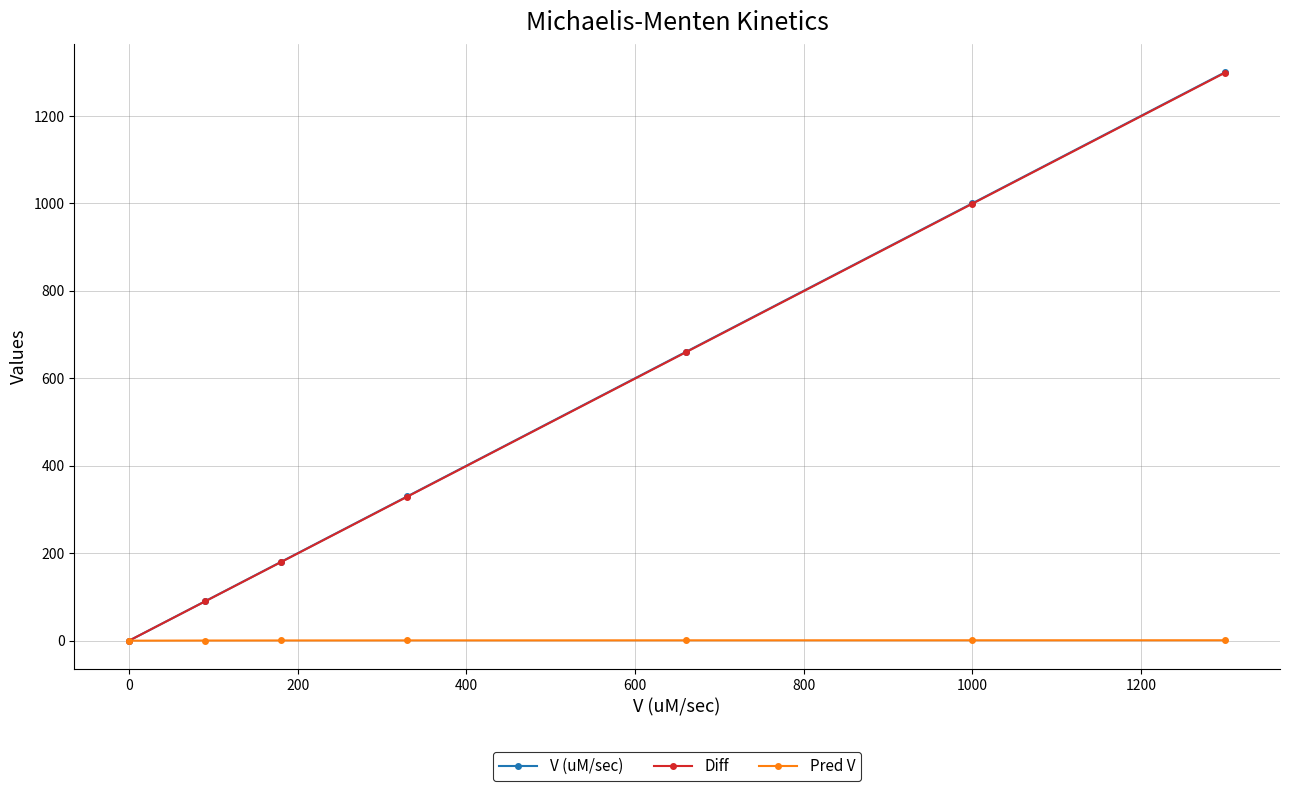

What is the value of the V (uM/sec) point at the 7th from the left?

1300.0